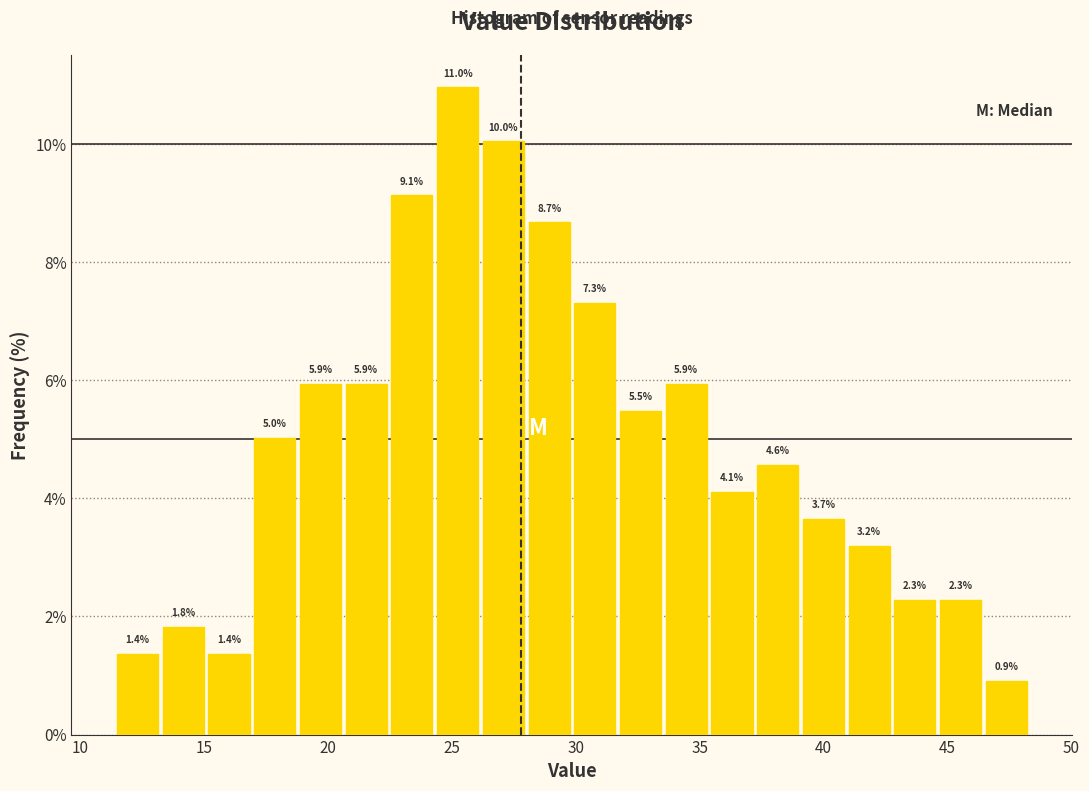

Read against the x-axis, roughly where is the centre of the tallest bar?

25.0